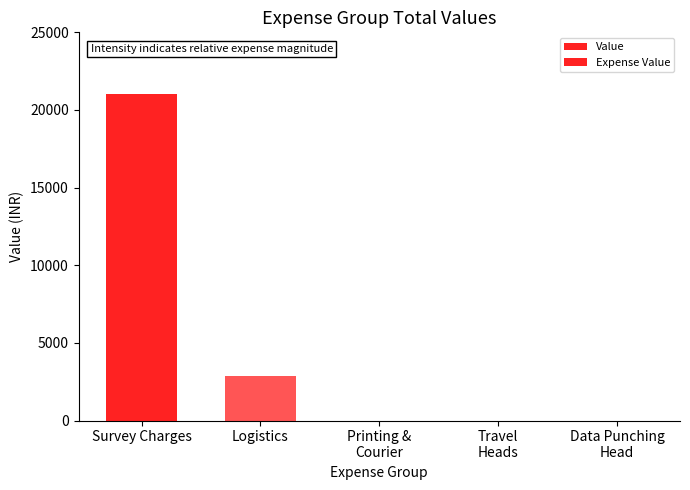

Between Travel
Heads and Survey Charges, which is larger?

Survey Charges